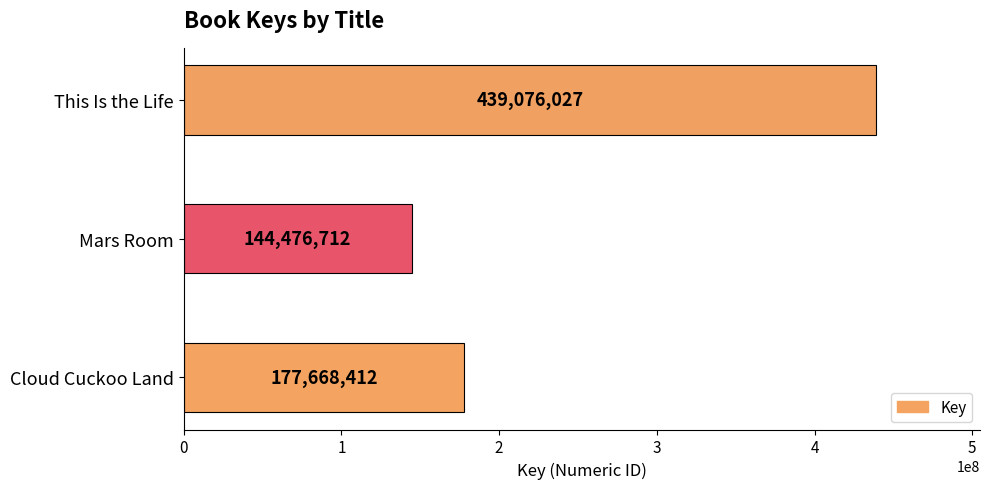

What is the change in value from Cloud Cuckoo Land to Mars Room?

-33191700